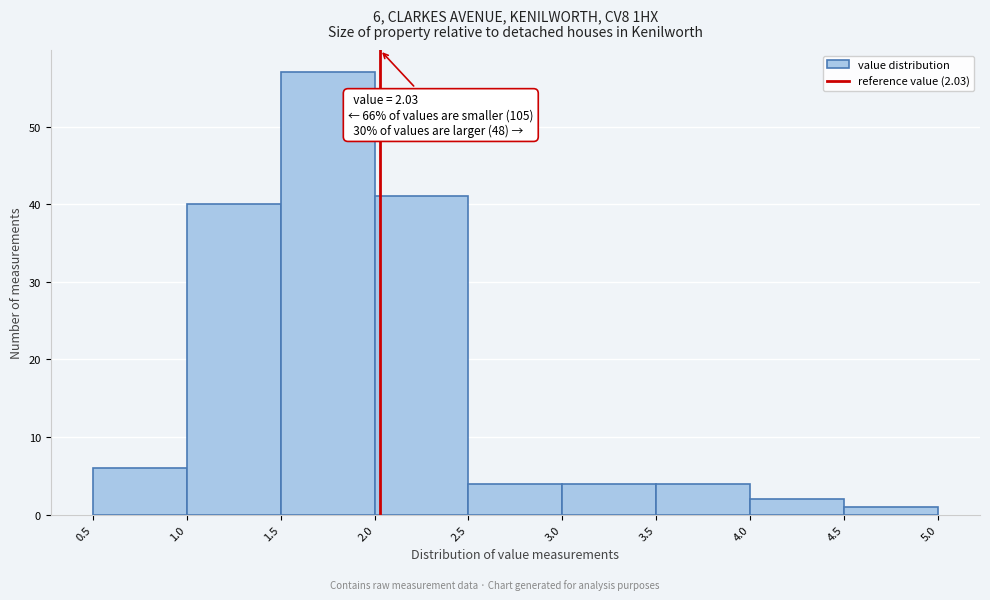

Over which range of the x-axis is the bar tallest?

1.5 to 2.0